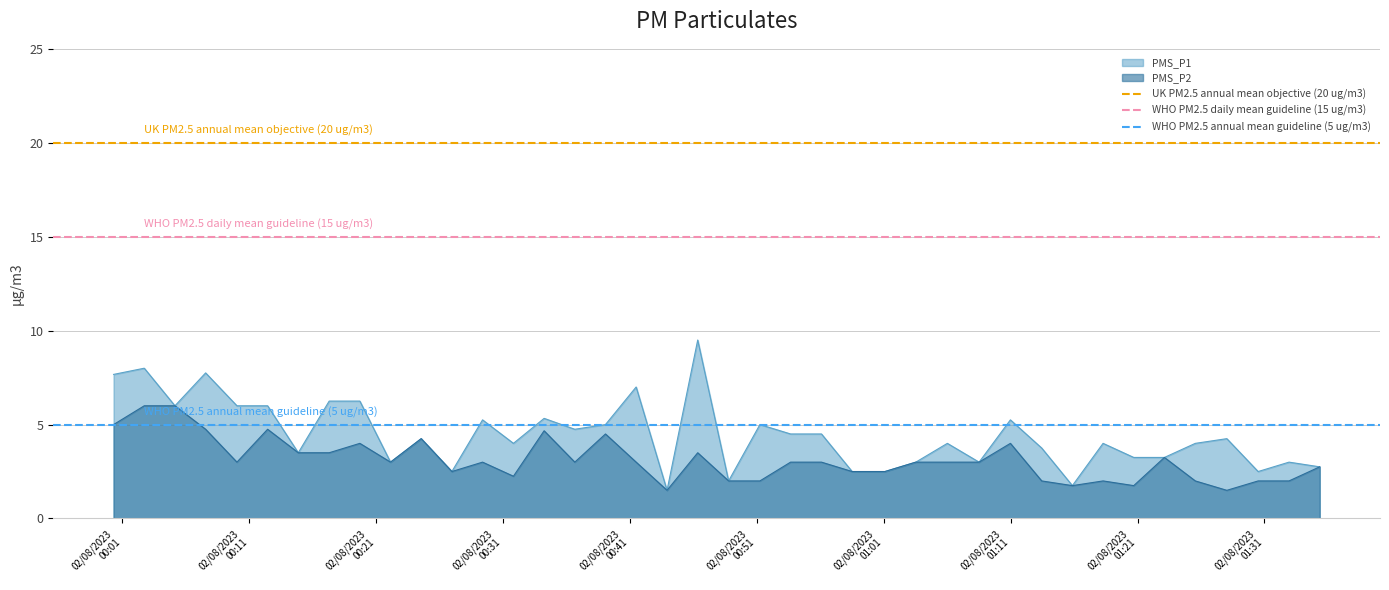

What is the lowest value of the PMS_P2 series?

1.5